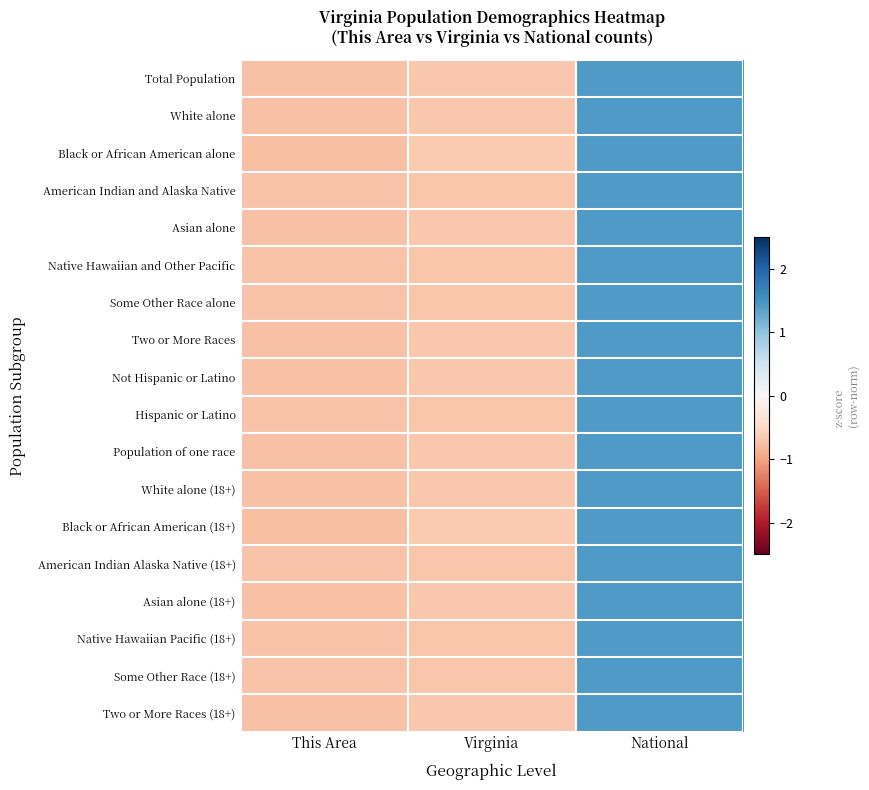

What is the maximum value shown in the chart?

1.4